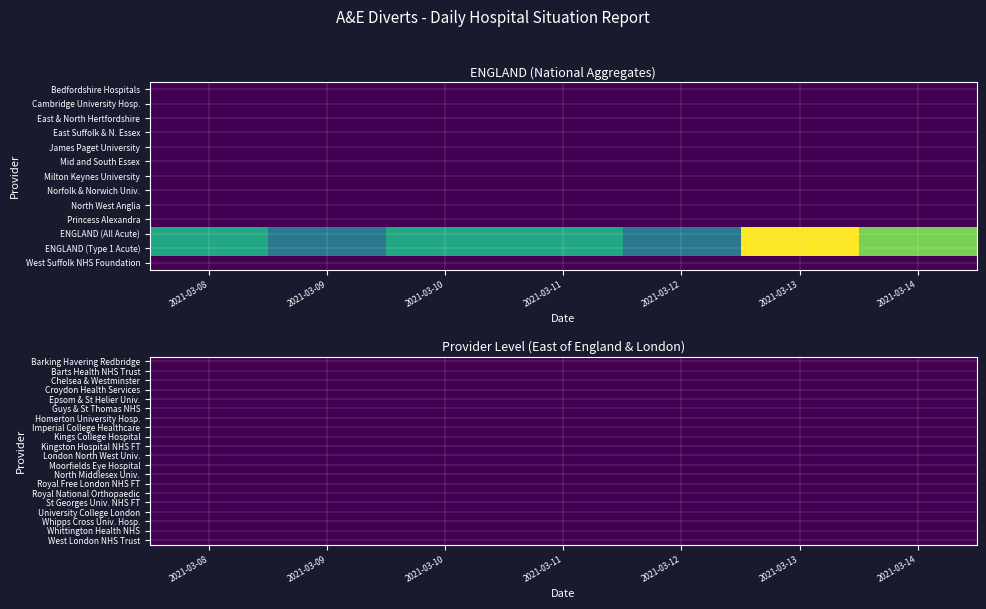

Where is ENGLAND Type 1 nearest to the value 3?

2021-03-08